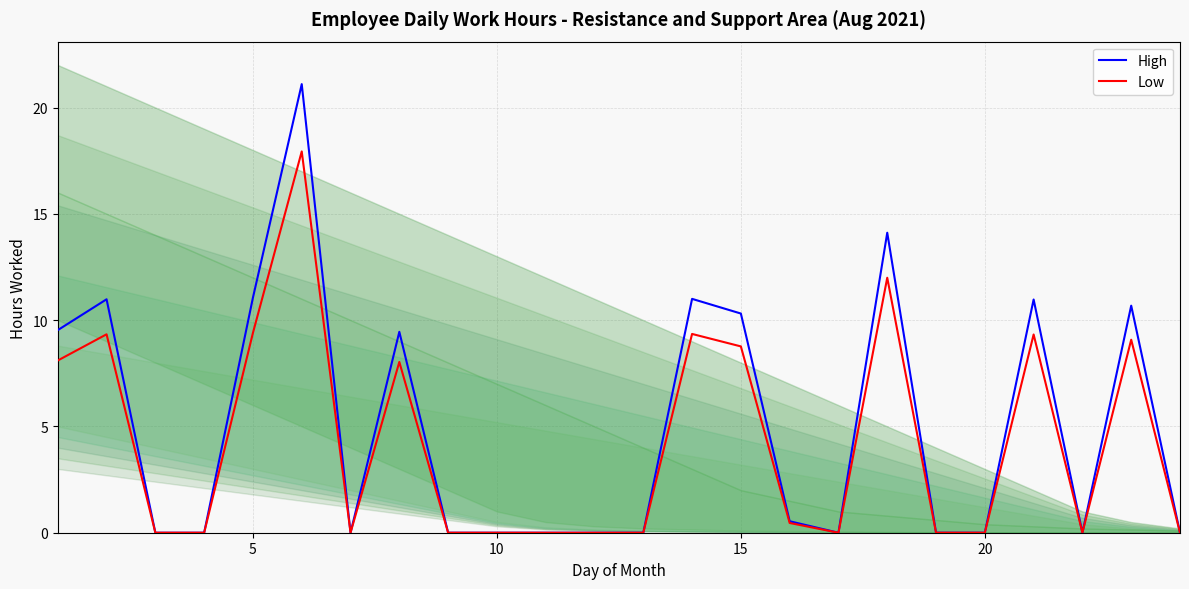

True or false: High and Low cross at least once.

False